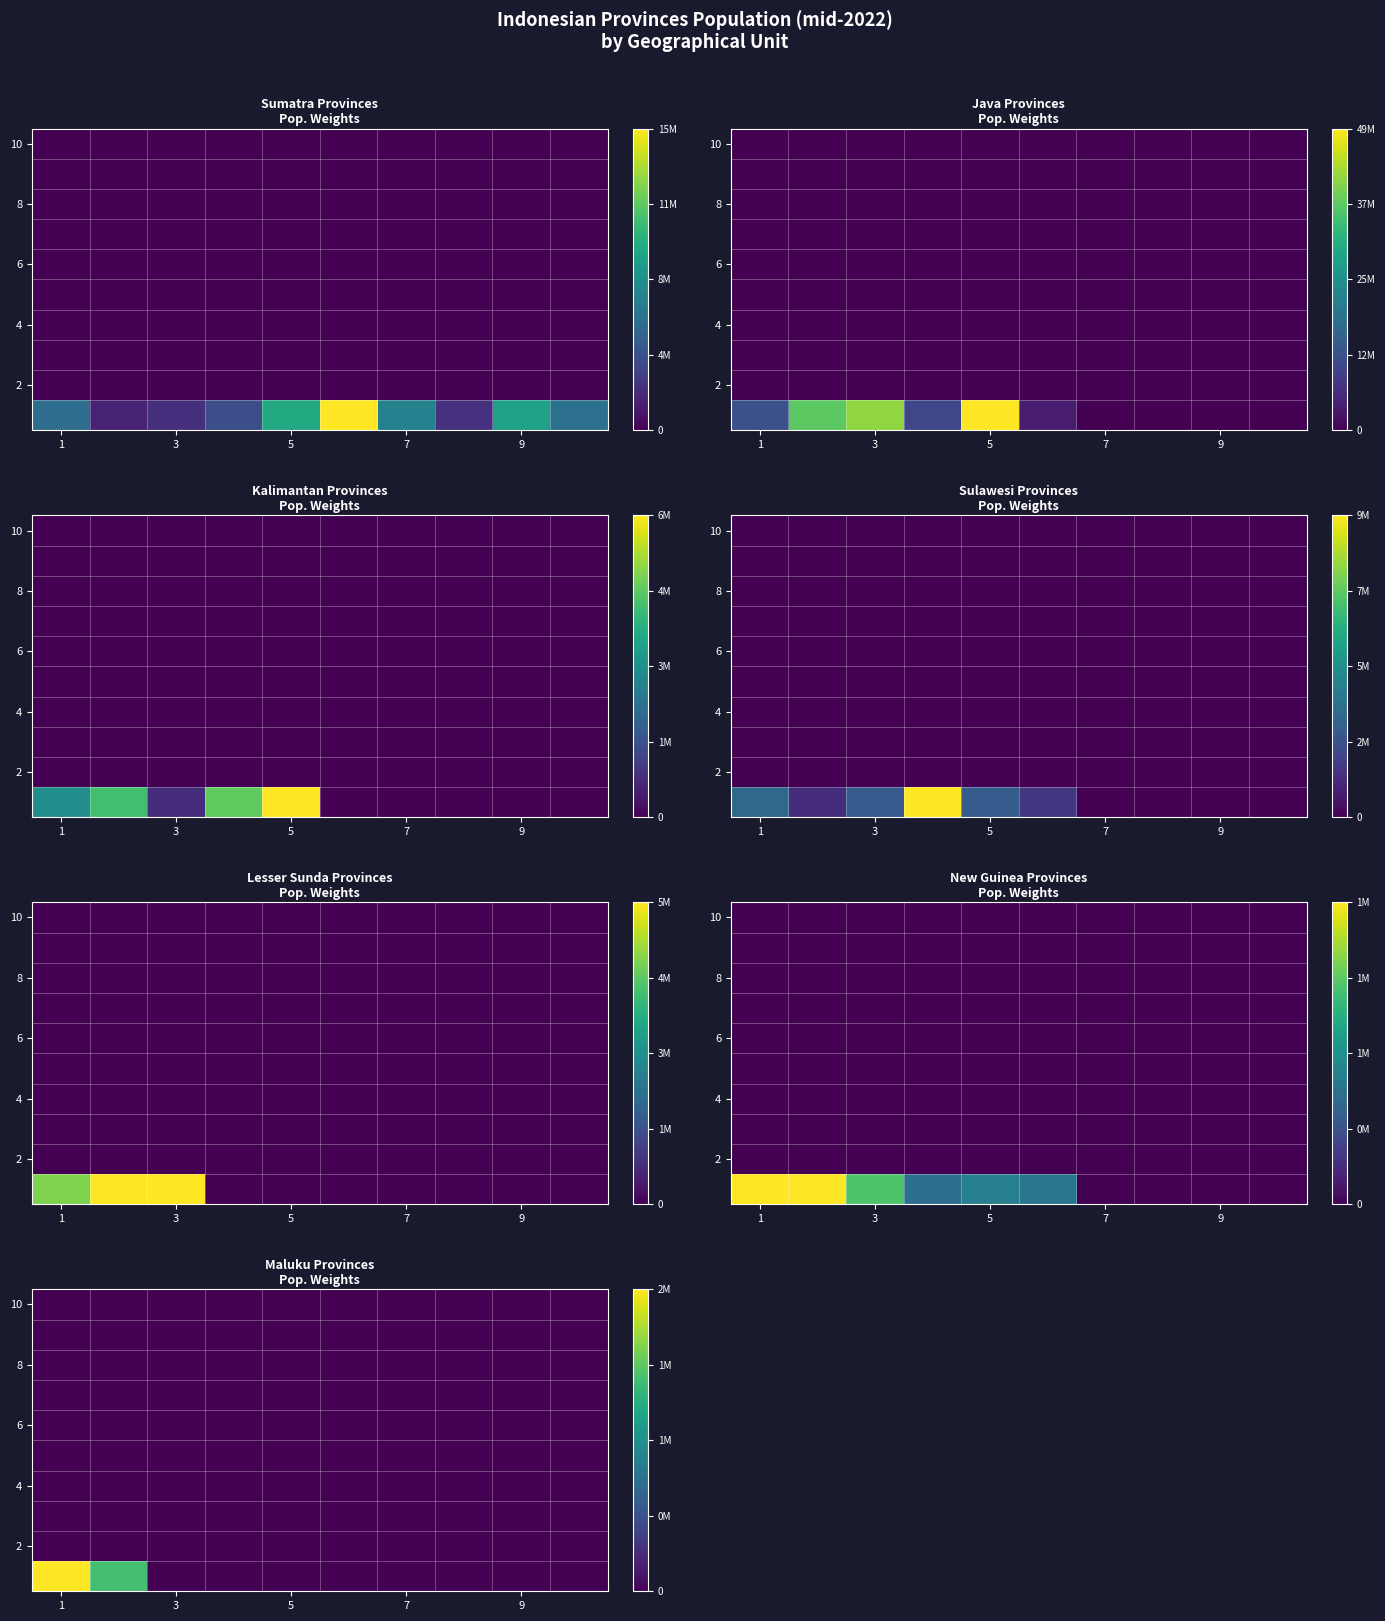

How many data points does each series have?

10